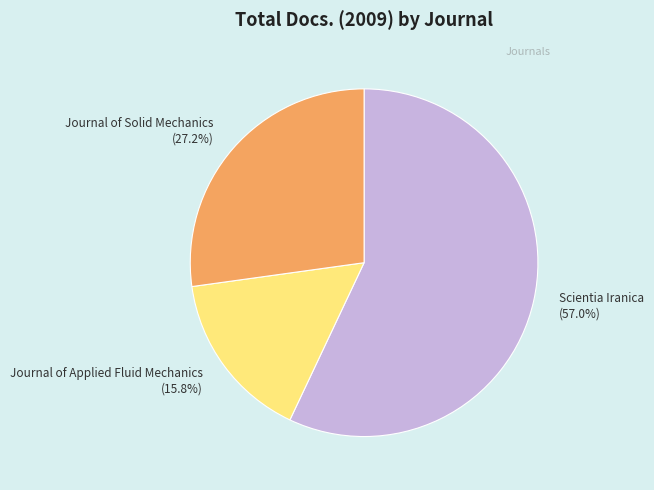

Is there any slice that represents more than half of the pie?

Yes